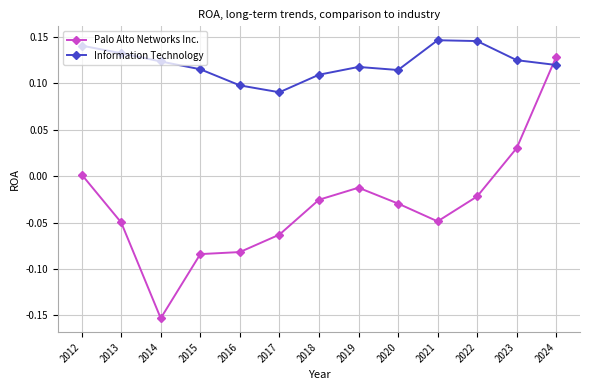

Which series changed the most between 2017 and 2019?

Palo Alto Networks Inc.